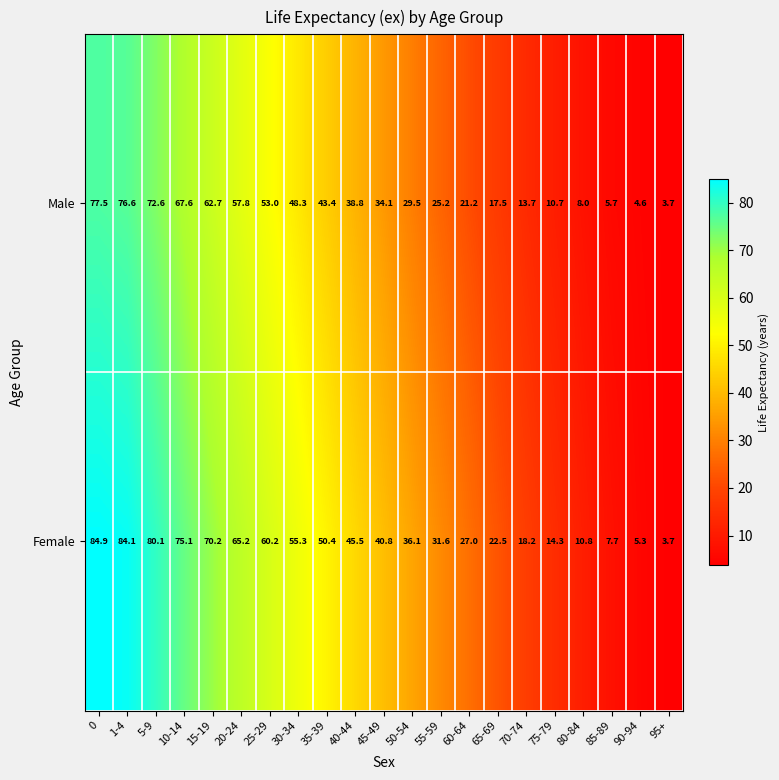

List the series in order of their peak value, lowest first.

Male, Female